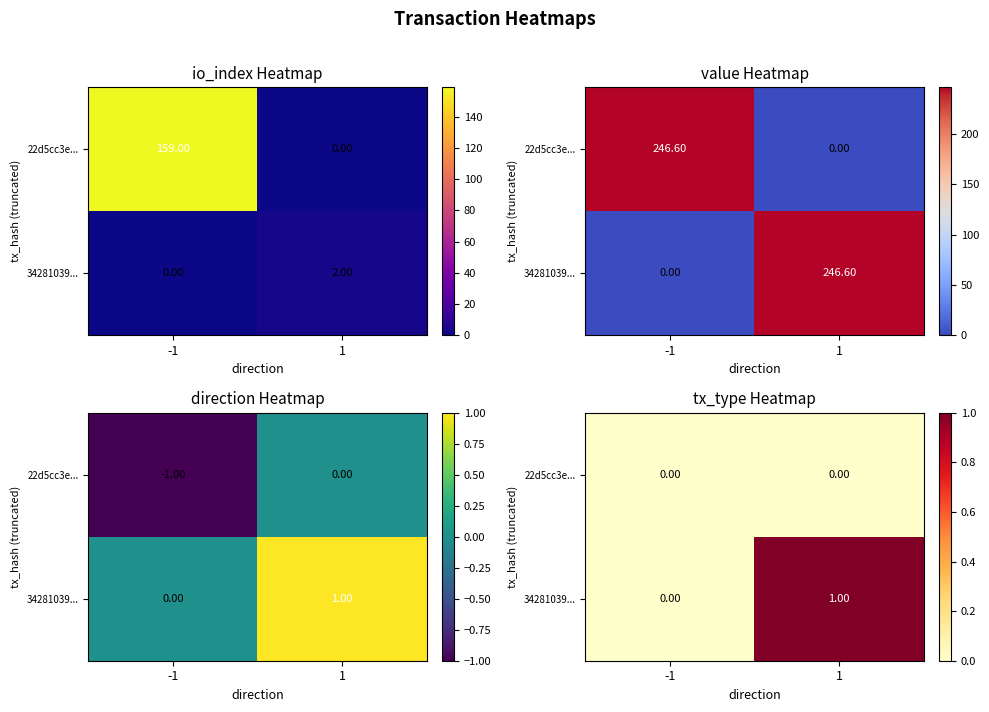

Which series has the largest total across all categories?

34281039...